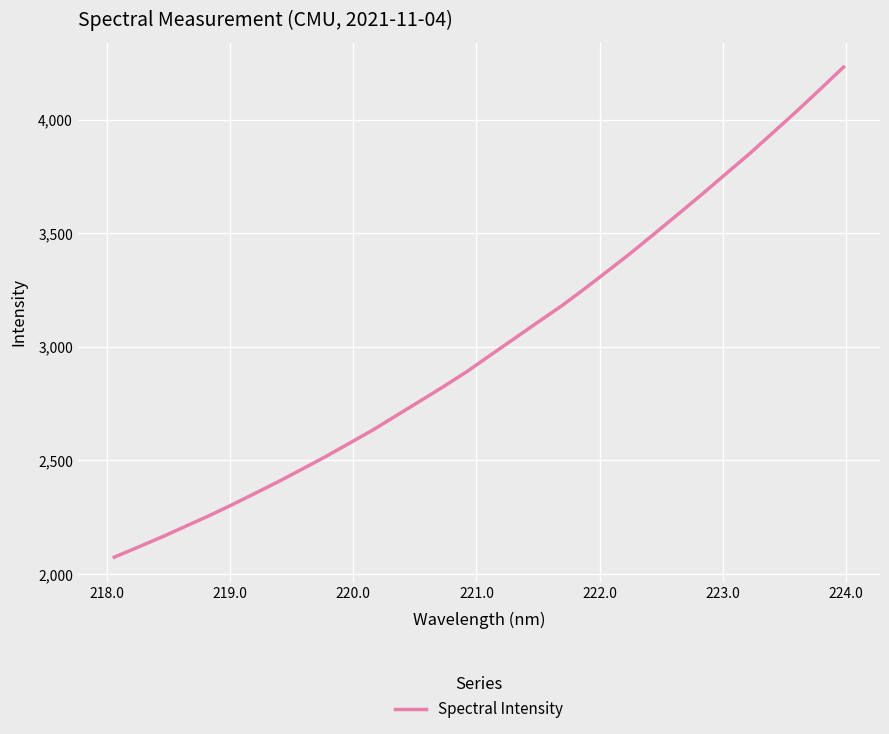

How many lines are shown in the chart?

1